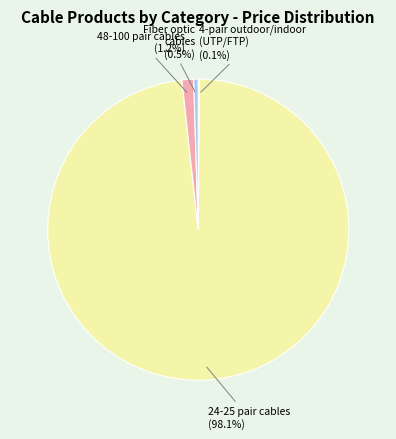

Does any single category account for the majority?

Yes